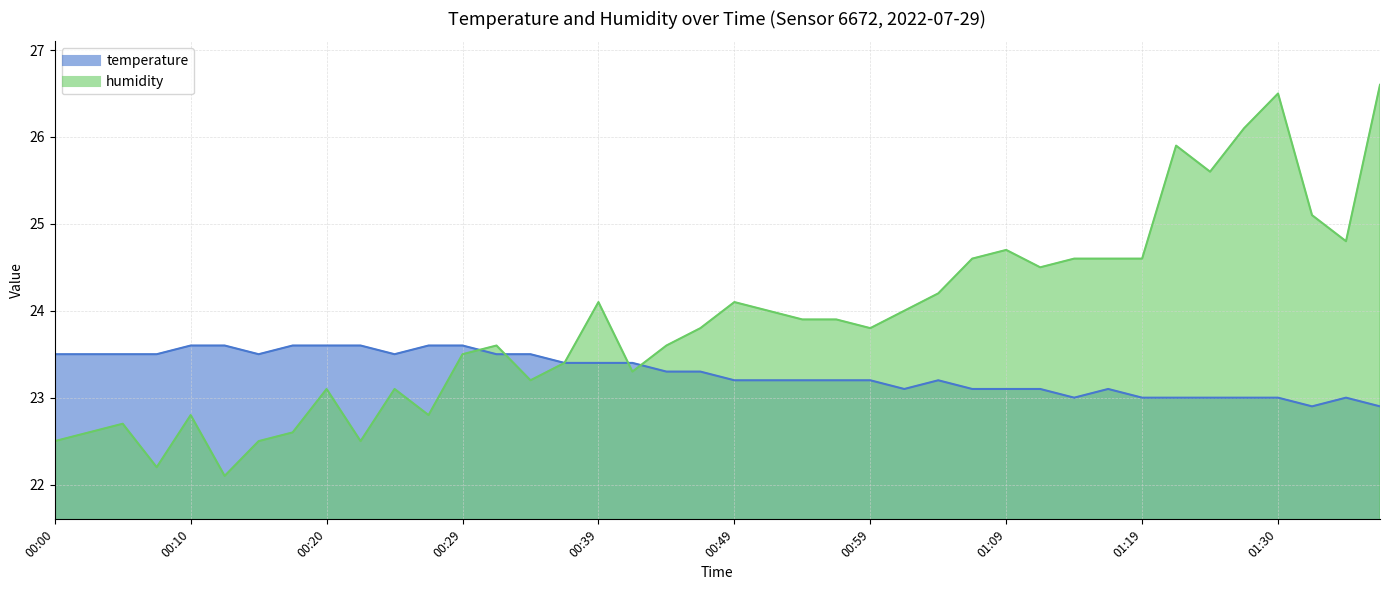

True or false: temperature has more than 0 interior local peaks.

True